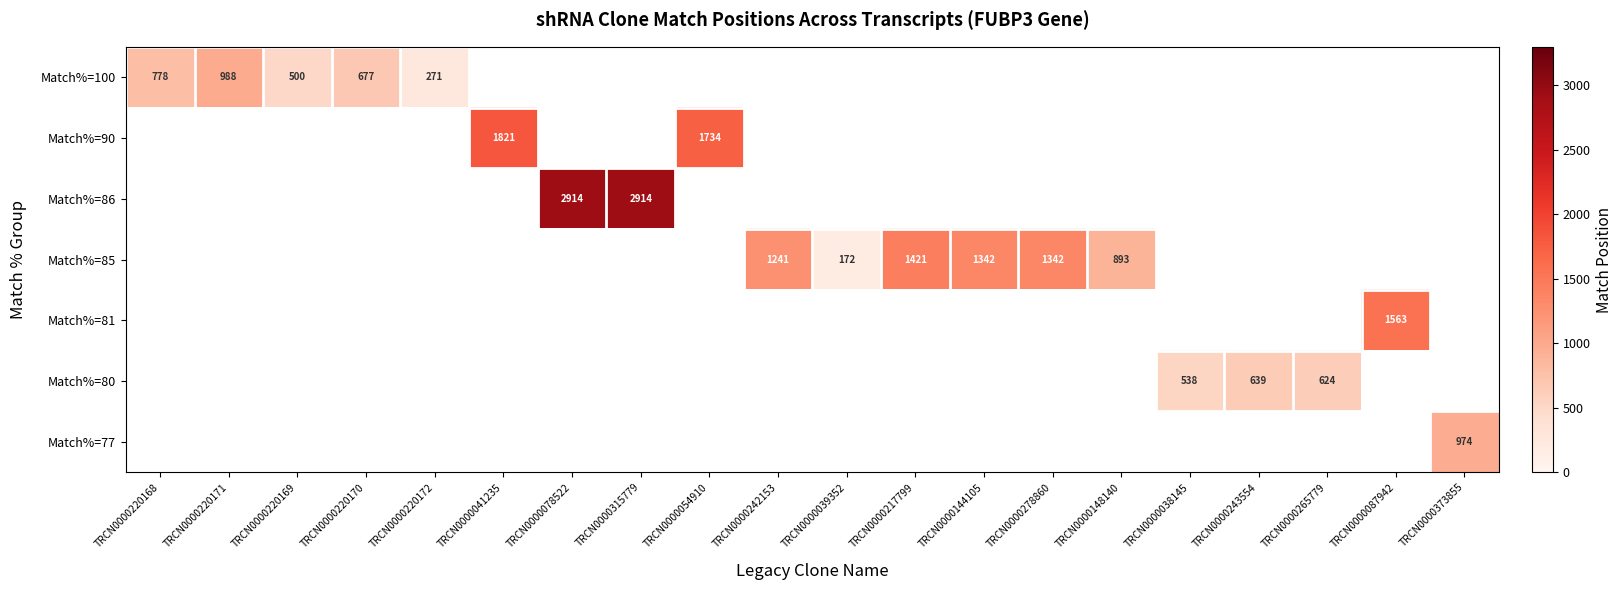

What is the minimum value shown in the chart?

172.0